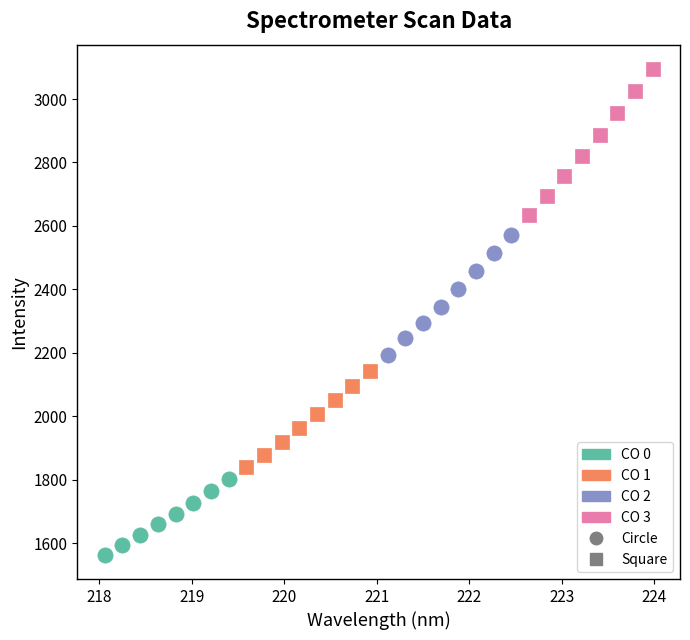

Which series contains the lowest Y value?

CO 0